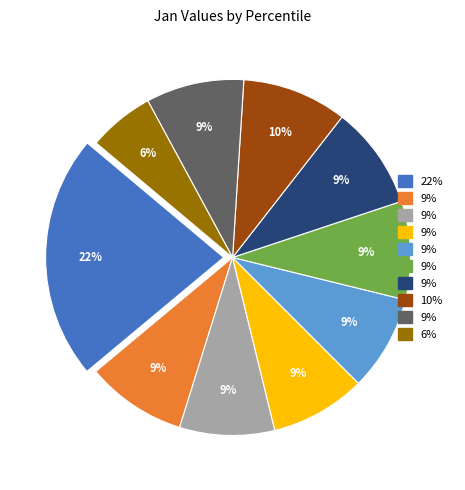

Does any single category account for the majority?

No